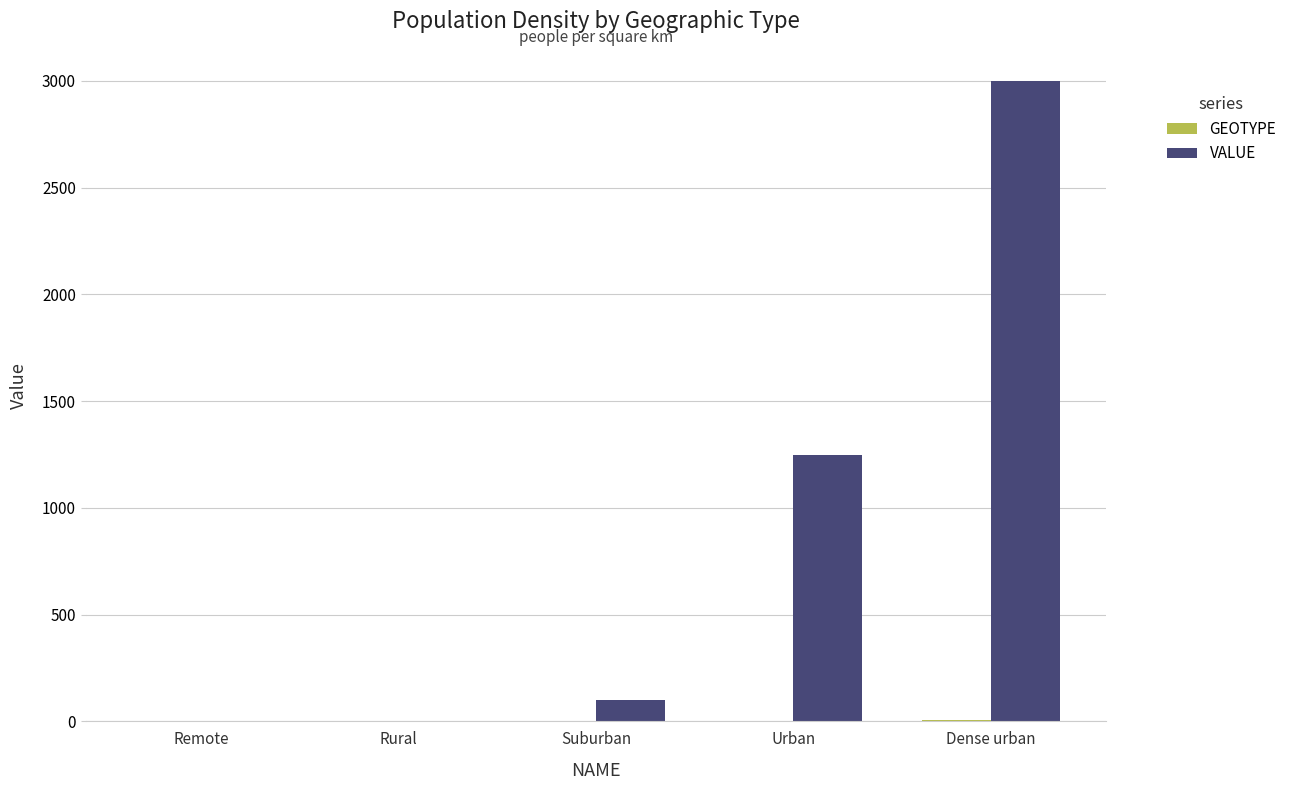

Which series has the largest total across all categories?

VALUE